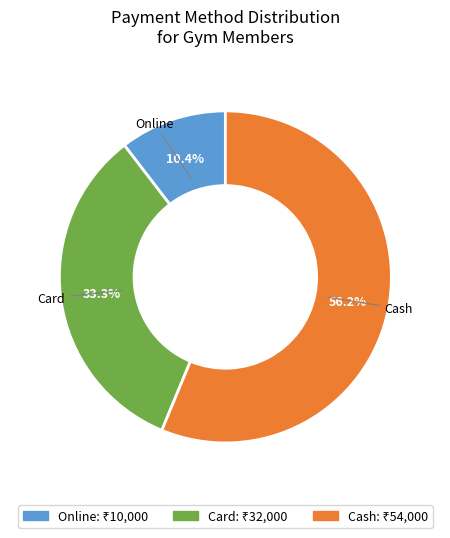

What is the total percentage of Card and Cash?

89.6%